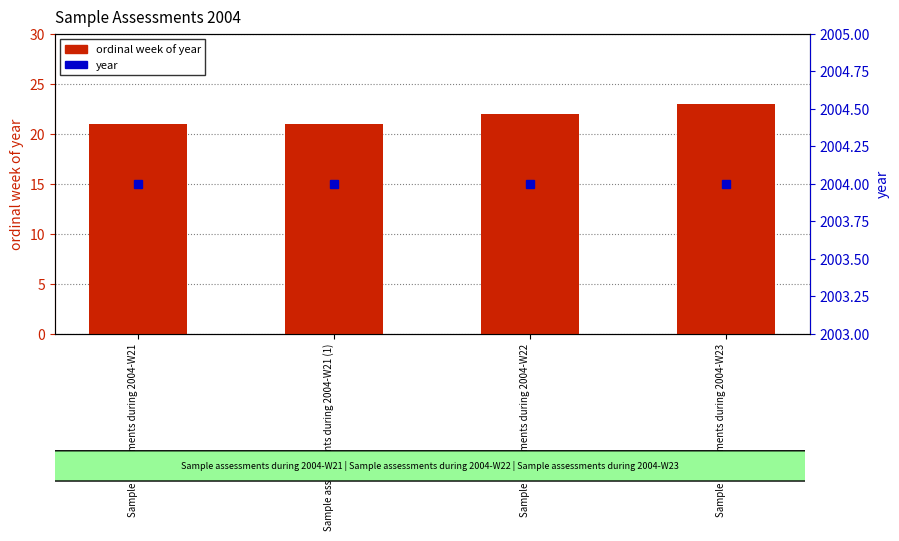

The ordinal week of year series shows 5 at Sample assessments during 2004-W21. True or false?

False